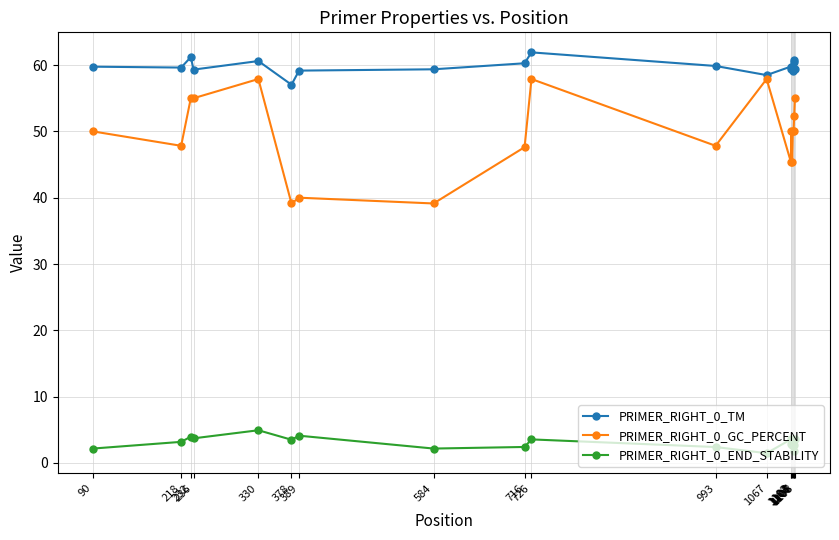

True or false: PRIMER_RIGHT_0_TM and PRIMER_RIGHT_0_END_STABILITY intersect in this chart.

False